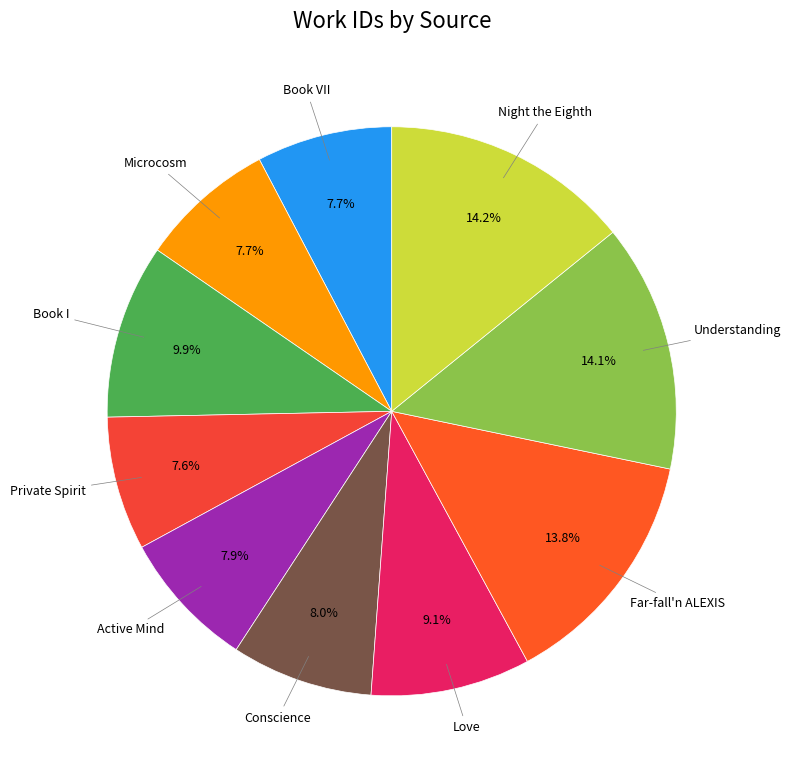

Count the number of slices in the pie.

10